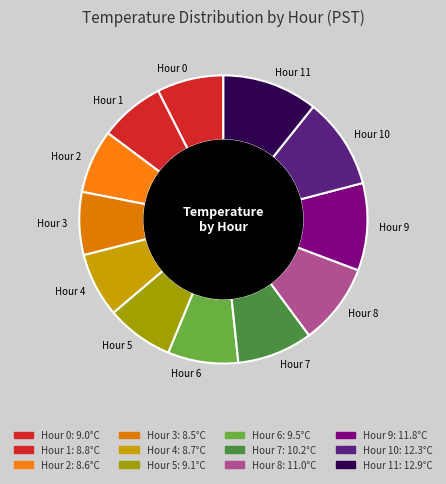

Is the sum of Hour 4 and Hour 0 greater than half?

No